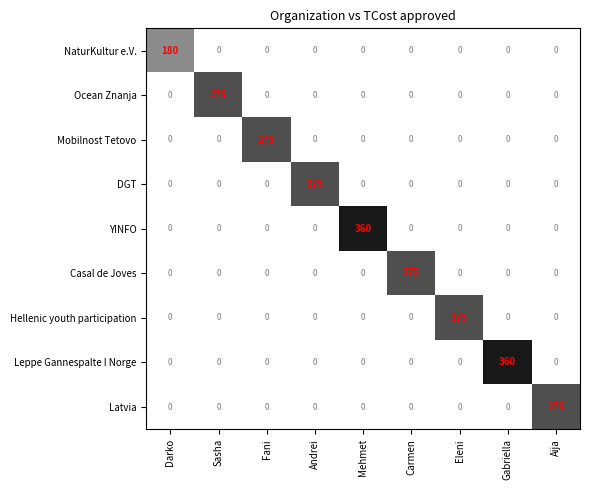

Which category has the highest value in the Mobilnost Tetovo series?

Fani